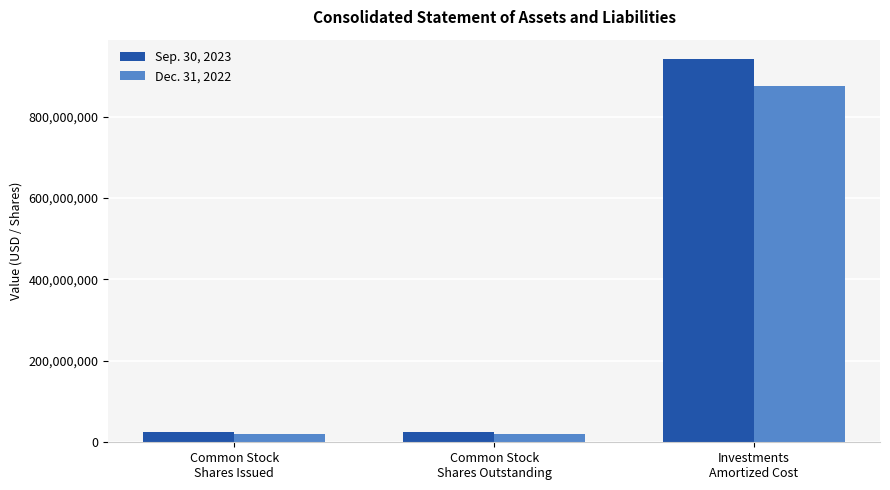

What is the difference between the highest and lowest values at Common Stock
Shares Outstanding?

4458873